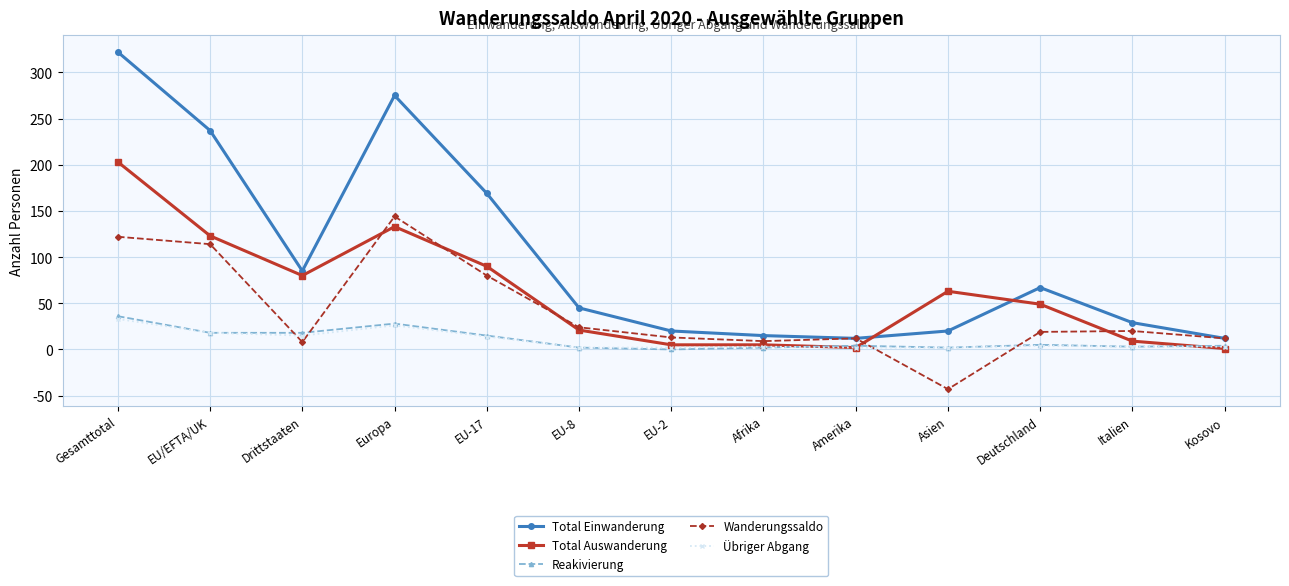

Which series ends up on top after the final intersection of Wanderungssaldo and Übriger Abgang?

Wanderungssaldo